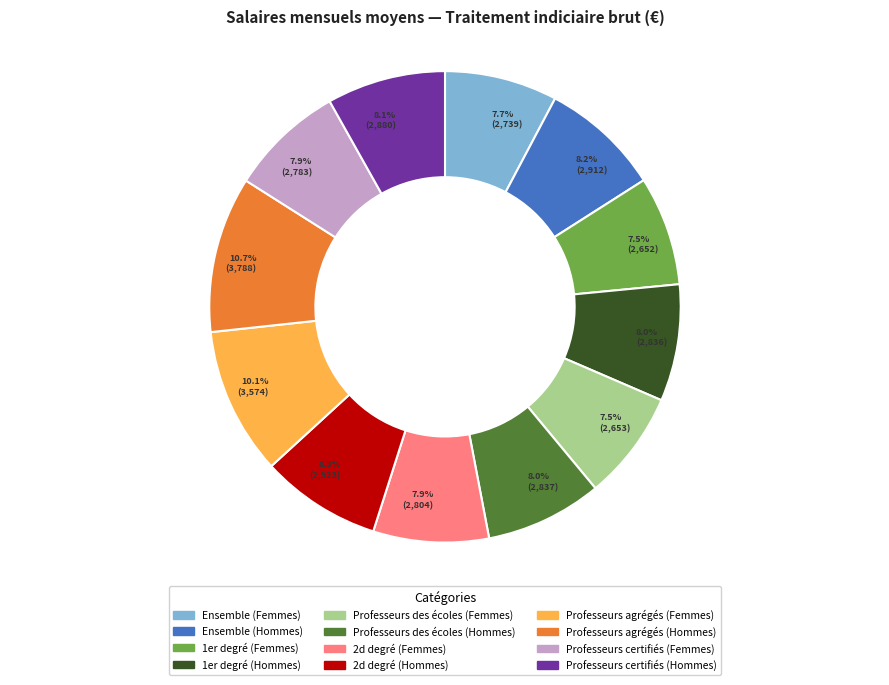

True or false: 2d degré (Hommes) accounts for 1% of the total.

False